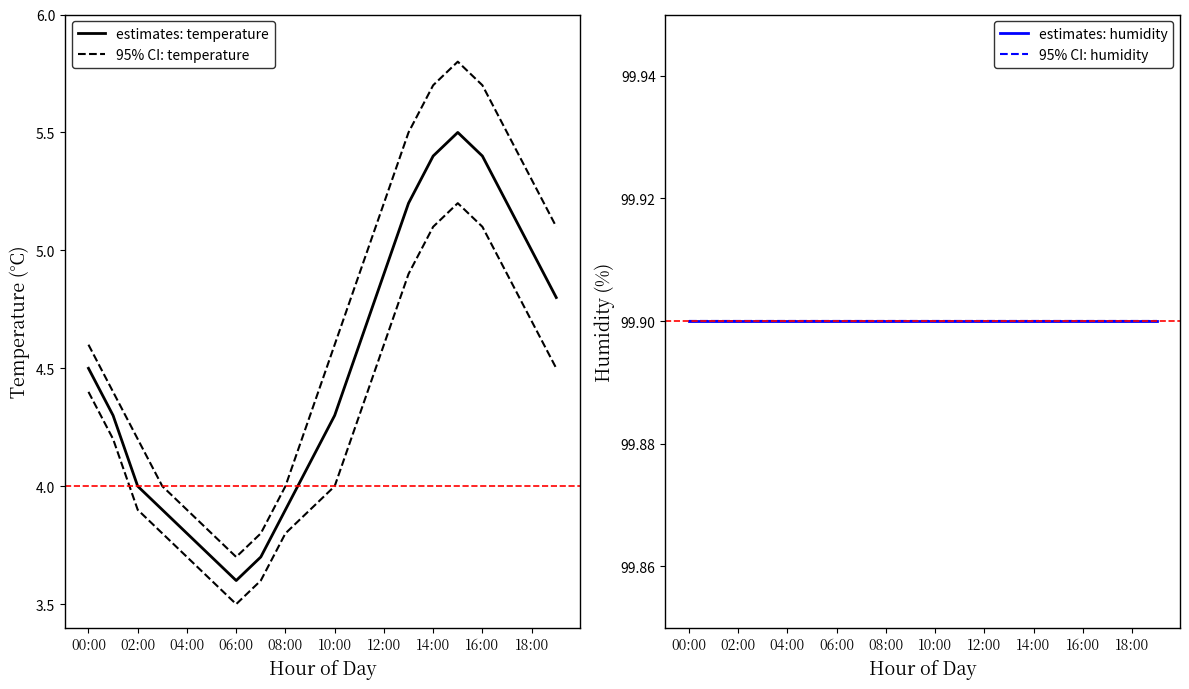

Which series has the largest total across all categories?

estimates: humidity